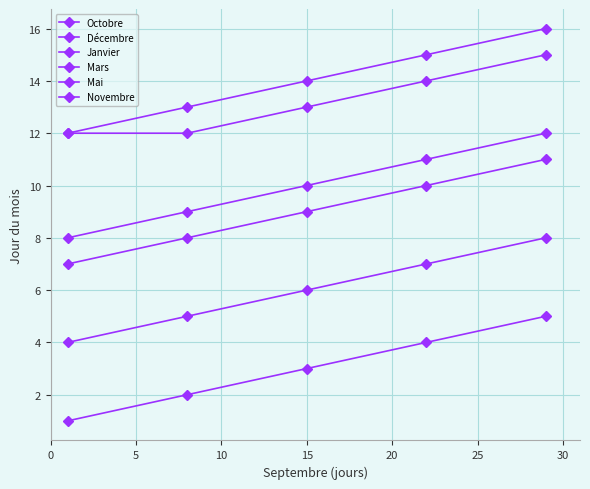

True or false: Janvier and Décembre intersect in this chart.

False